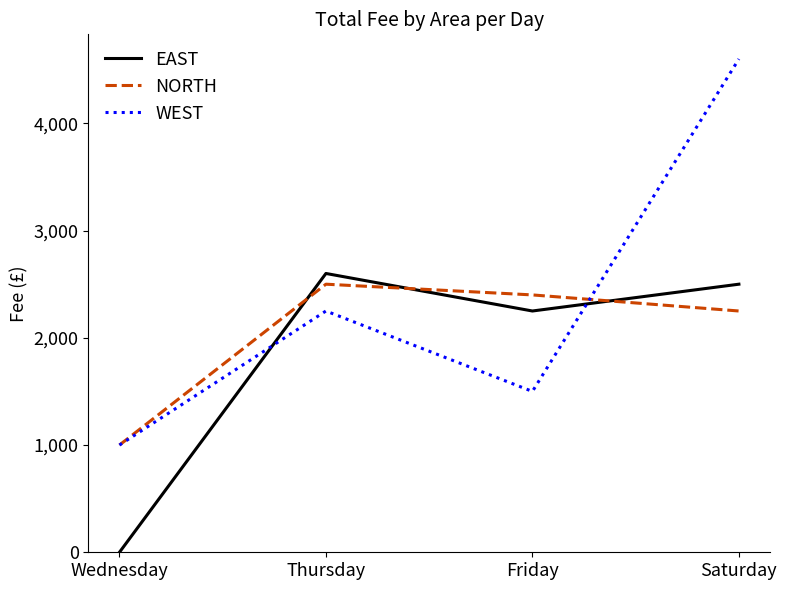

How many lines are shown in the chart?

3